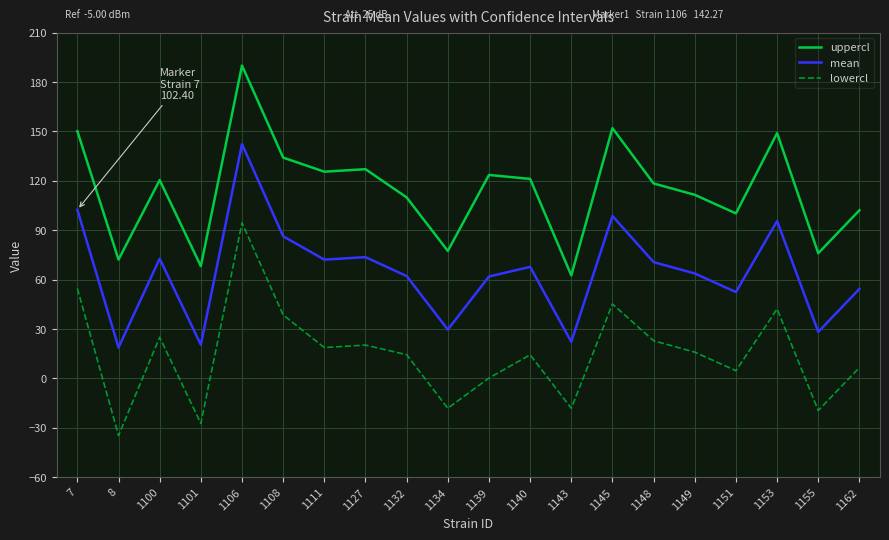

Which label corresponds to the largest value in the chart?

1106